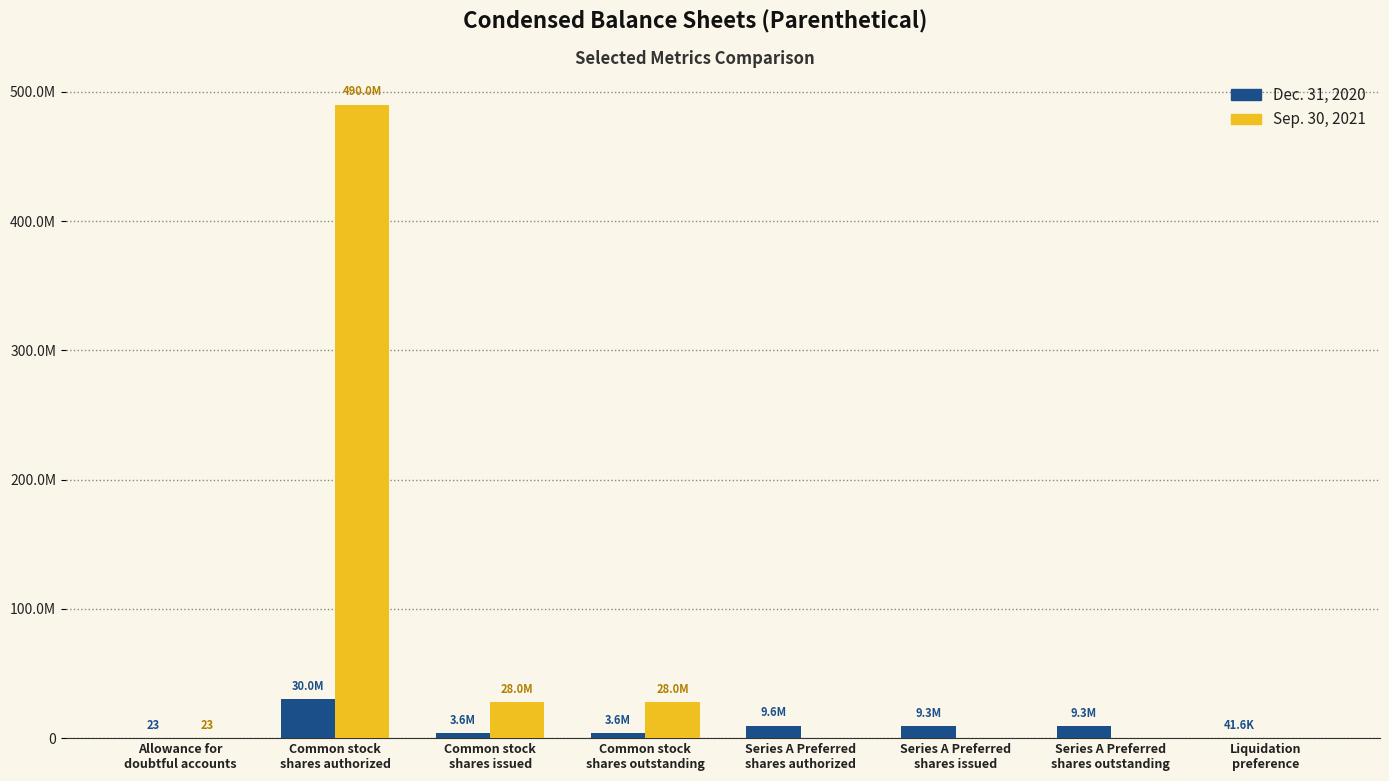

What are all the series names shown in the legend?

Dec. 31, 2020, Sep. 30, 2021